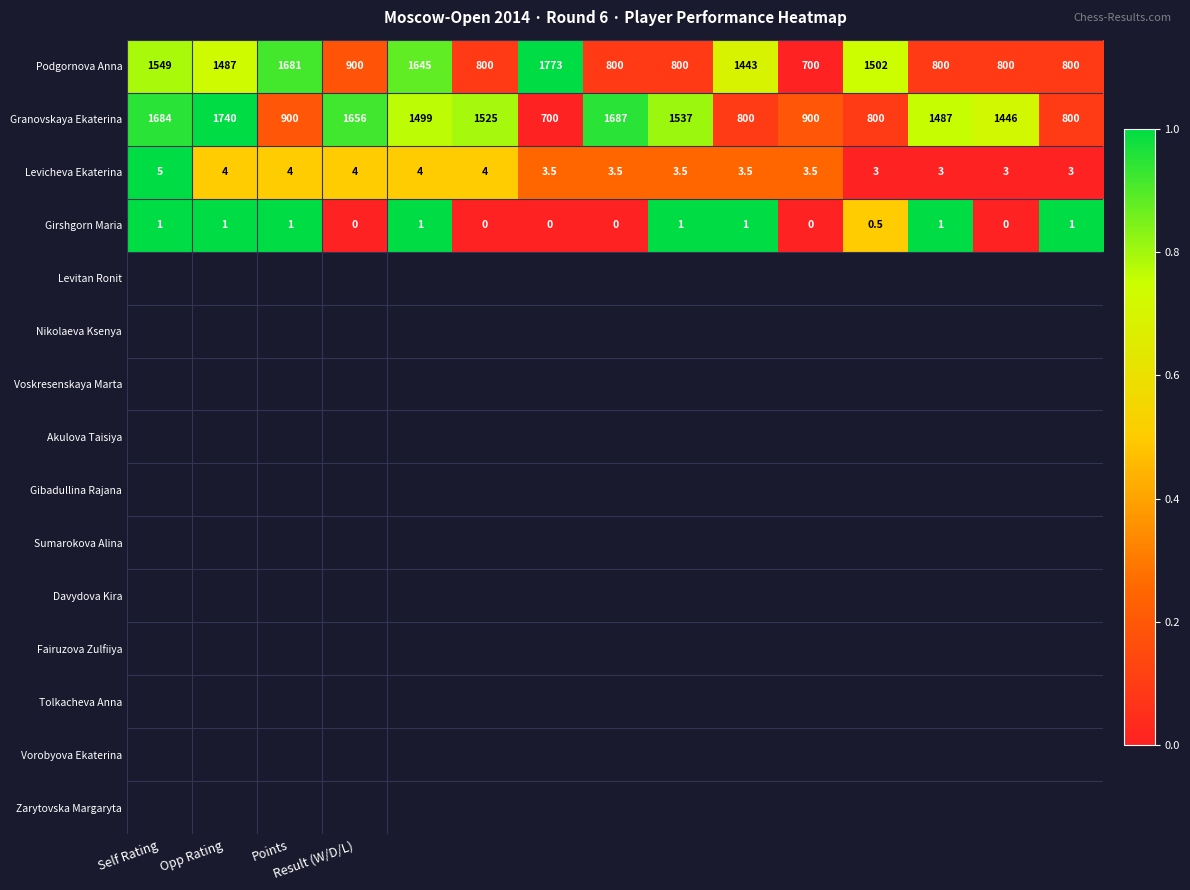

List the series in order of their peak value, lowest first.

Girshgorn Maria, Levicheva Ekaterina, Granovskaya Ekaterina, Podgornova Anna